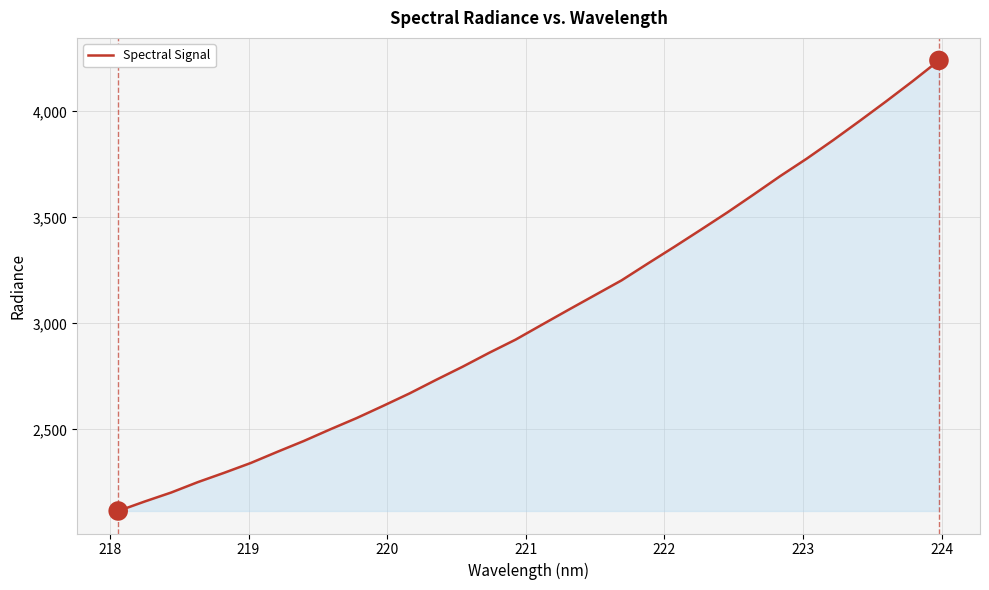

What is the greatest value displayed?

4240.6